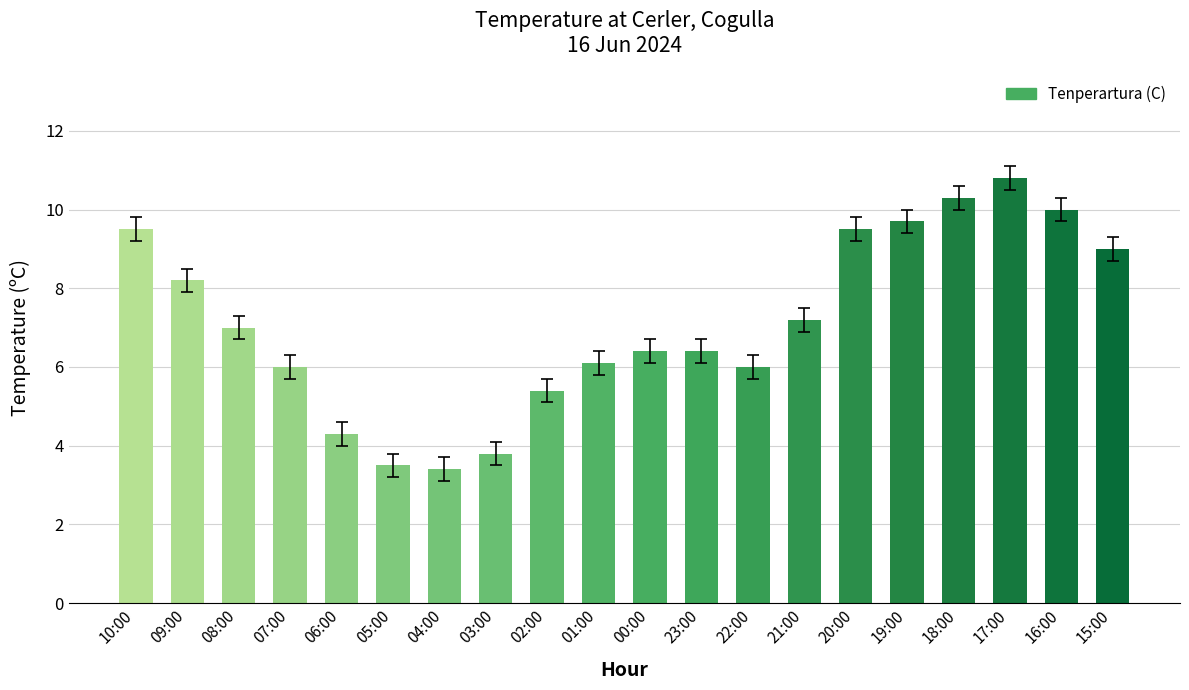

Reading left to right, transcribe all the data shown in this chart.

9.5	8.2	7.0	6.0	4.3	3.5	3.4	3.8	5.4	6.1	6.4	6.4	6.0	7.2	9.5	9.7	10.3	10.8	10.0	9.0